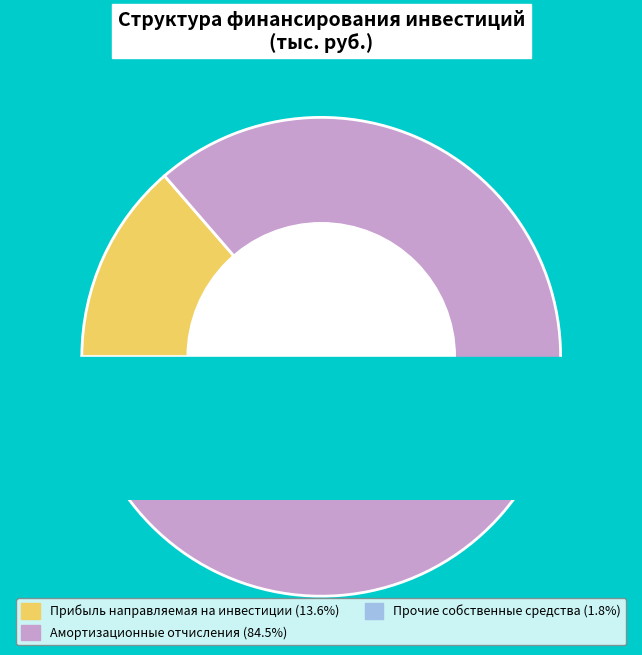

What percentage is NOT represented by Прибыль направляемая на инвестиции?

86.4%